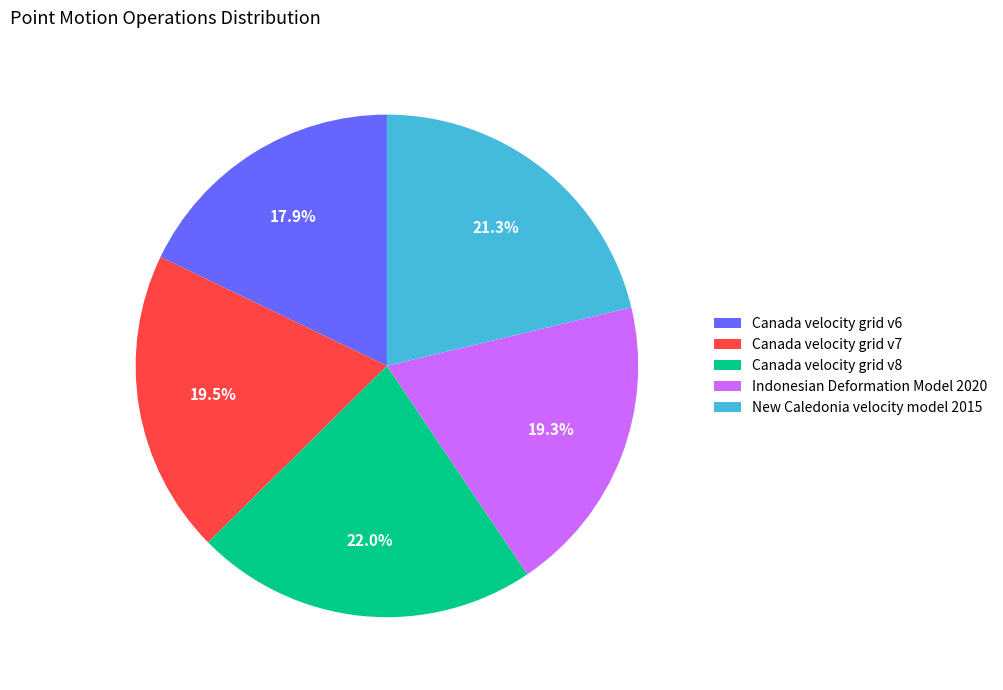

True or false: Canada velocity grid v8 accounts for 33% of the total.

False